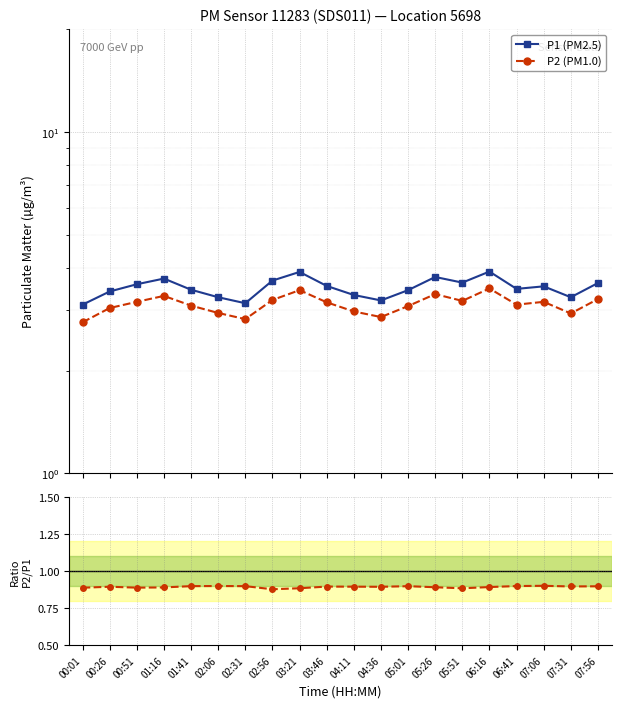

Rank the categories by P2 (PM1.0) value from highest to lowest.

06:16, 03:21, 05:26, 01:16, 07:56, 02:56, 05:51, 00:51, 07:06, 03:46, 06:41, 01:41, 05:01, 00:26, 04:11, 02:06, 07:31, 04:36, 02:31, 00:01